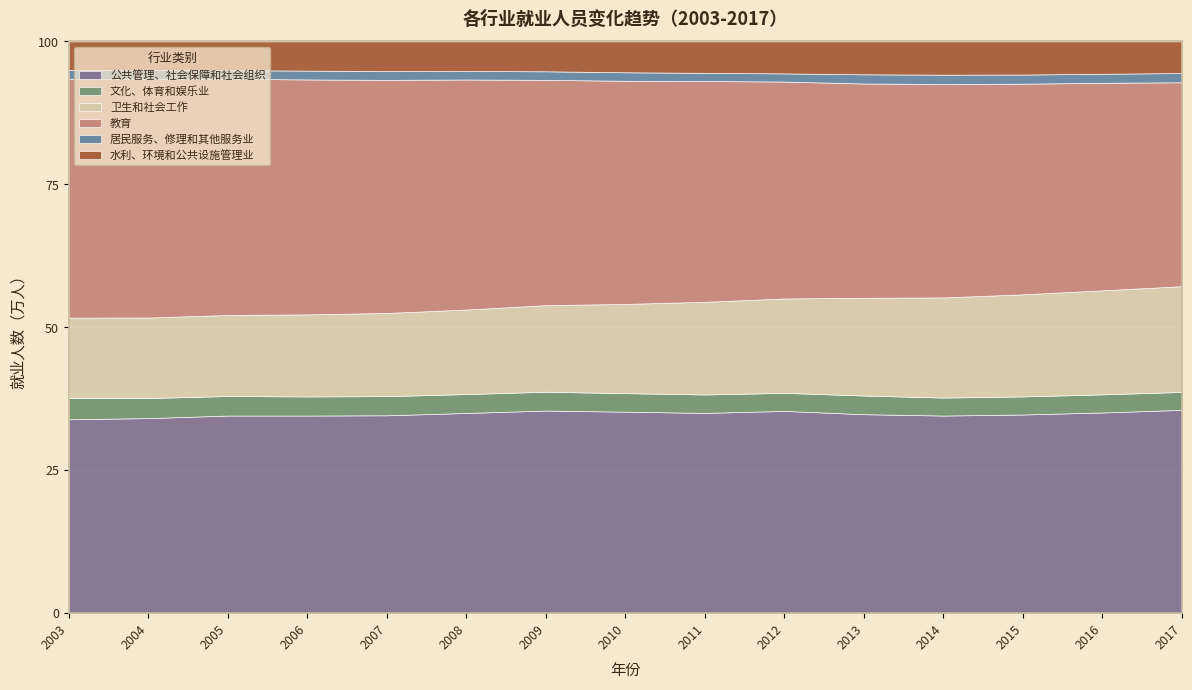

What is the average value of the 公共管理、社会保障和社会组织 series?

34.8